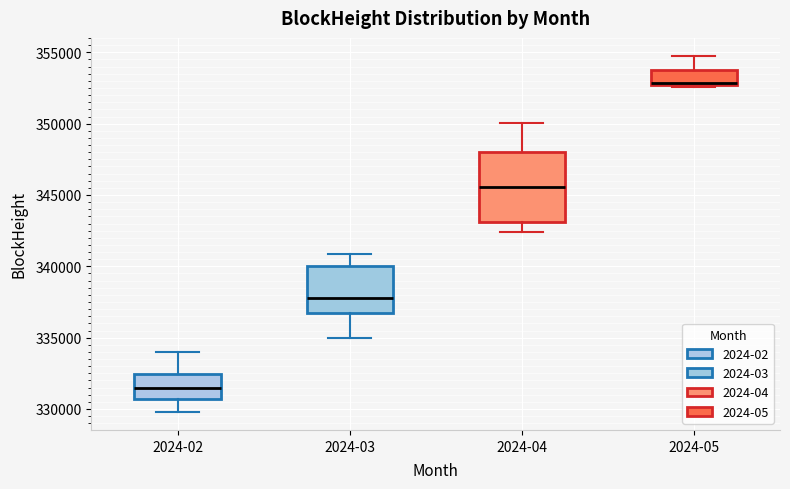

Reading left to right, transcribe this box plot: for each box, give where its median line is, the range the box spans, and where its two whiskers end, as read against the y-axis. The values are not printed on the chart, so give them approximately, as read against the axis.

2024-02: median 331500, box 330500 to 332500, whiskers 330000 to 334000
2024-03: median 337500, box 336500 to 340000, whiskers 335000 to 341000
2024-04: median 345500, box 343000 to 348000, whiskers 342500 to 350000
2024-05: median 353000, box 352500 to 354000, whiskers 352500 to 355000